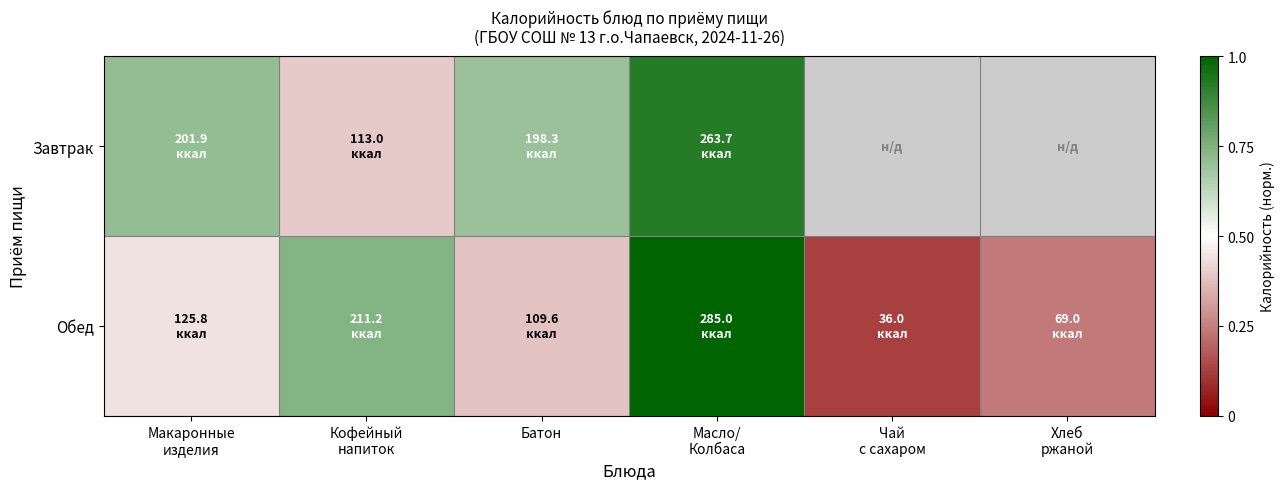

Reading left to right, list all the values displayed in this chart.

Завтрак: Макаронные
изделия=0.7	Кофейный
напиток=0.4	Батон=0.7	Масло/
Колбаса=0.9	Чай
с сахаром=0.0	Хлеб
ржаной=0.0
Обед: Макаронные
изделия=0.4	Кофейный
напиток=0.7	Батон=0.4	Масло/
Колбаса=1.0	Чай
с сахаром=0.1	Хлеб
ржаной=0.2